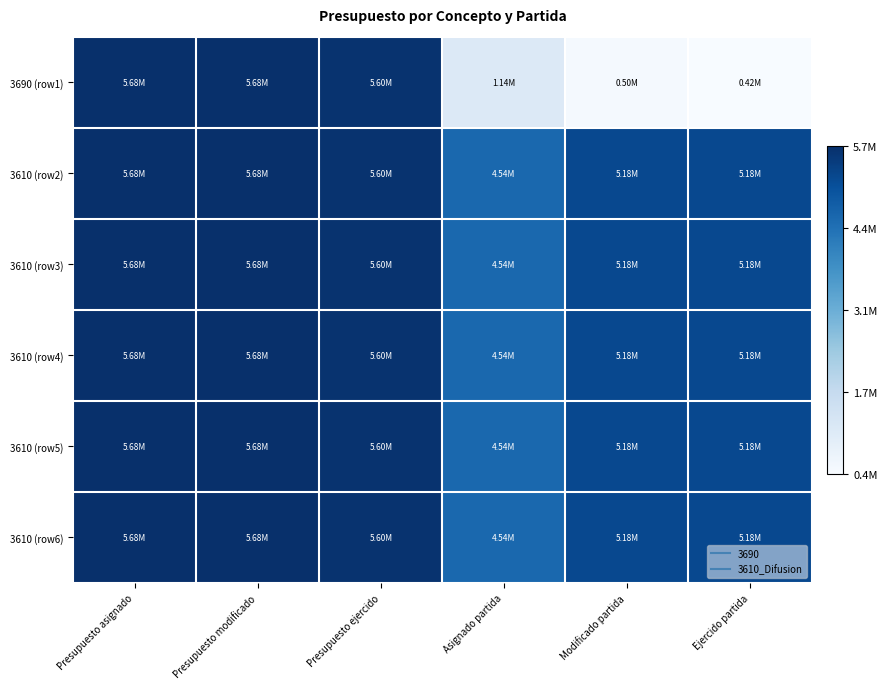

What is the maximum value shown in the chart?

5680000